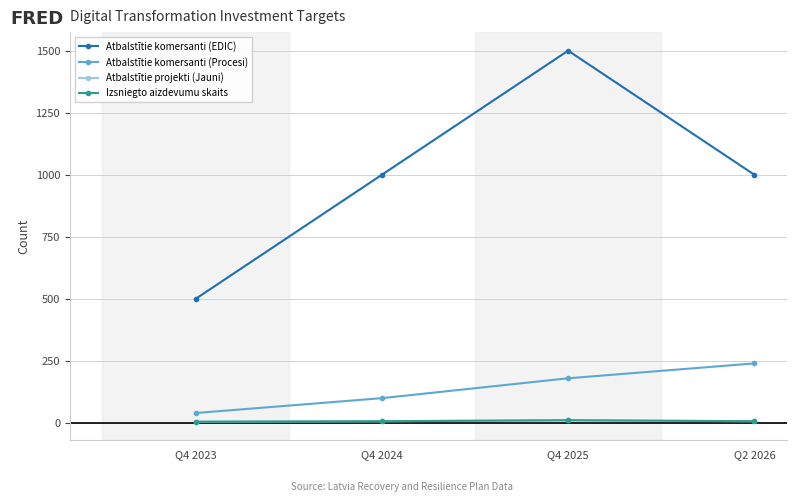

Is this an area chart (filled region under the line)?

No